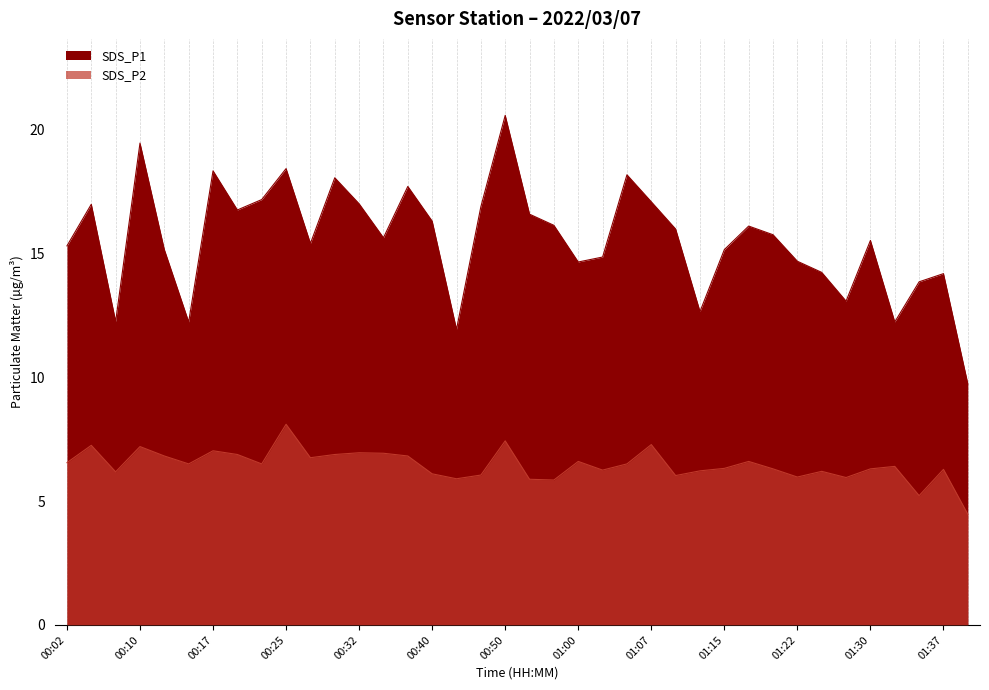

The value of SDS_P1 at 00:47 is 16.9. True or false?

True